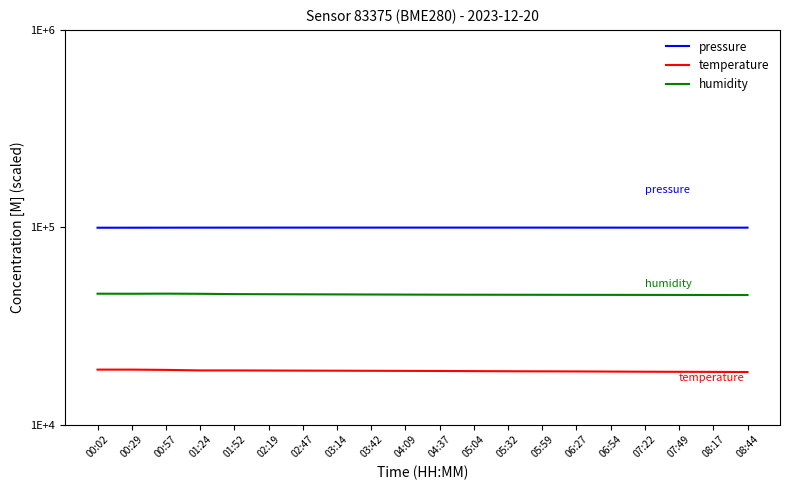

True or false: temperature has a value of 11477.0 at 00:57.

False